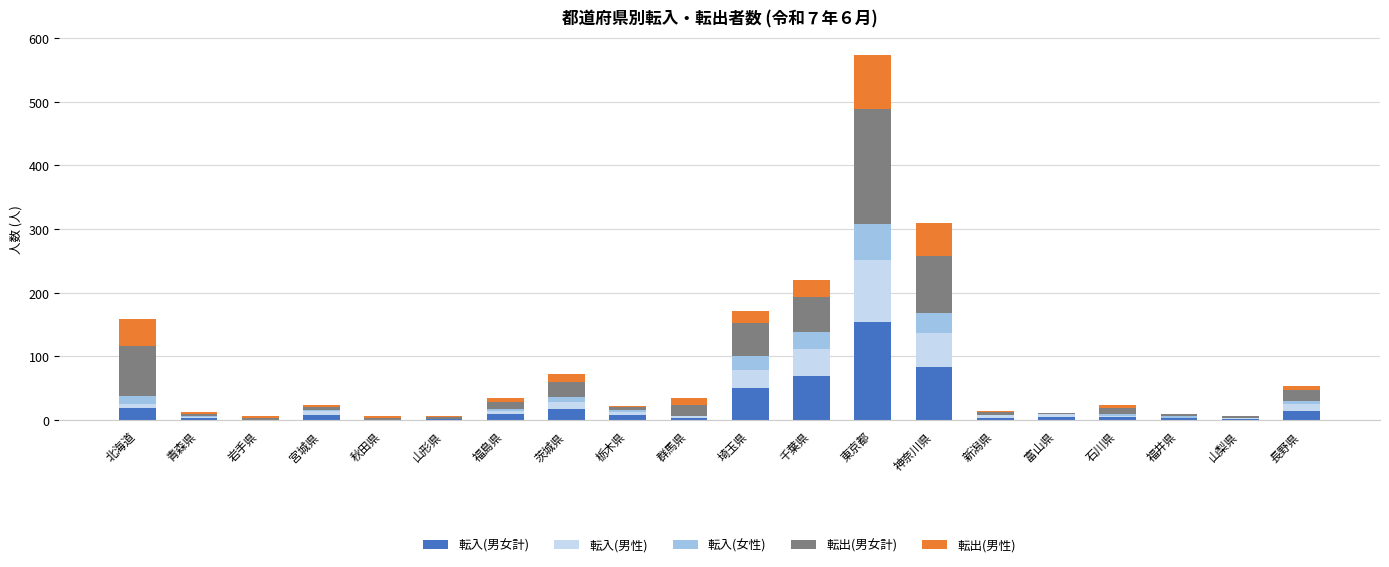

How many data points does each series have?

20